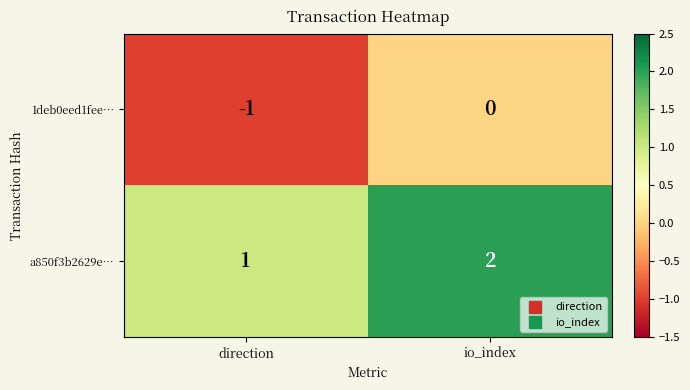

At which label is 1deb0eed1fee… closest to 0?

io_index